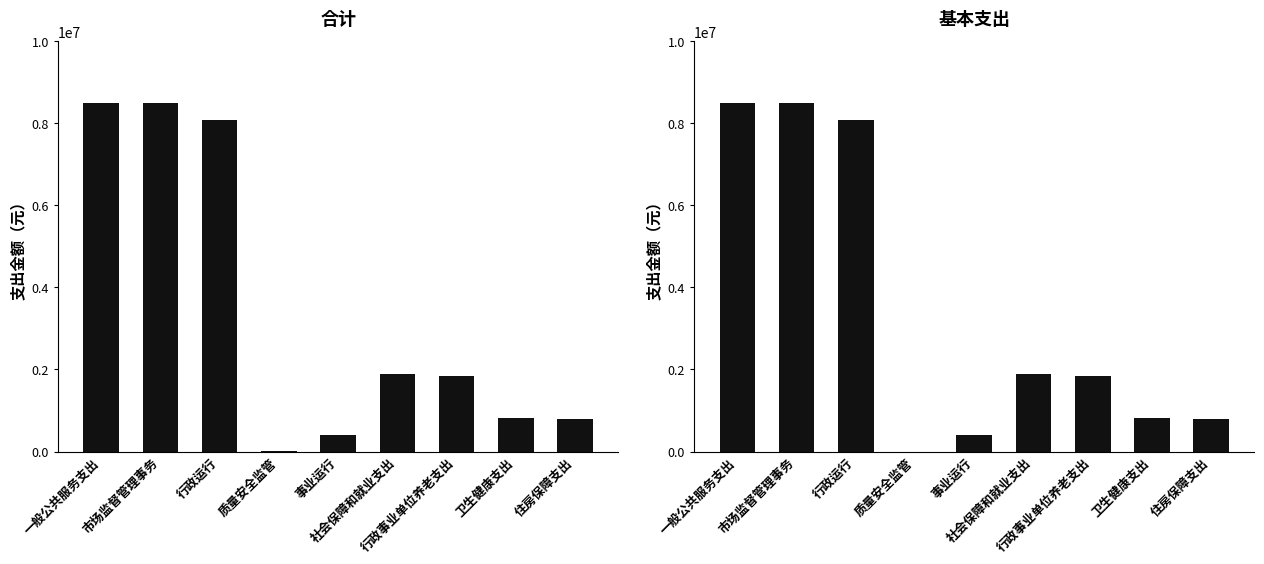

At which category is the sum across all series the highest?

一般公共服务支出